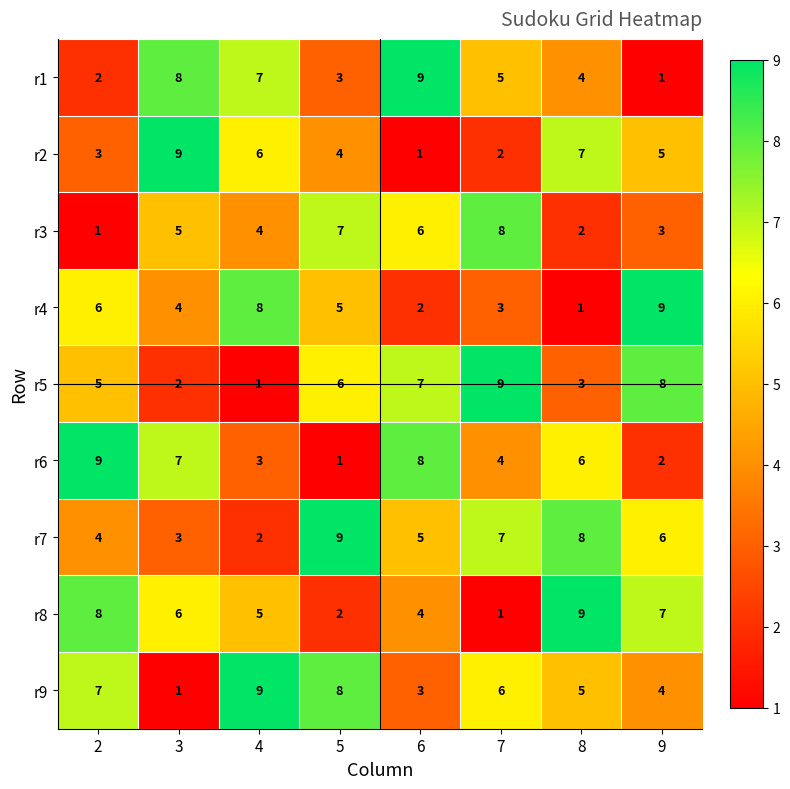

At 5, list the series in order from smallest to largest.

r6, r8, r1, r2, r4, r5, r3, r9, r7